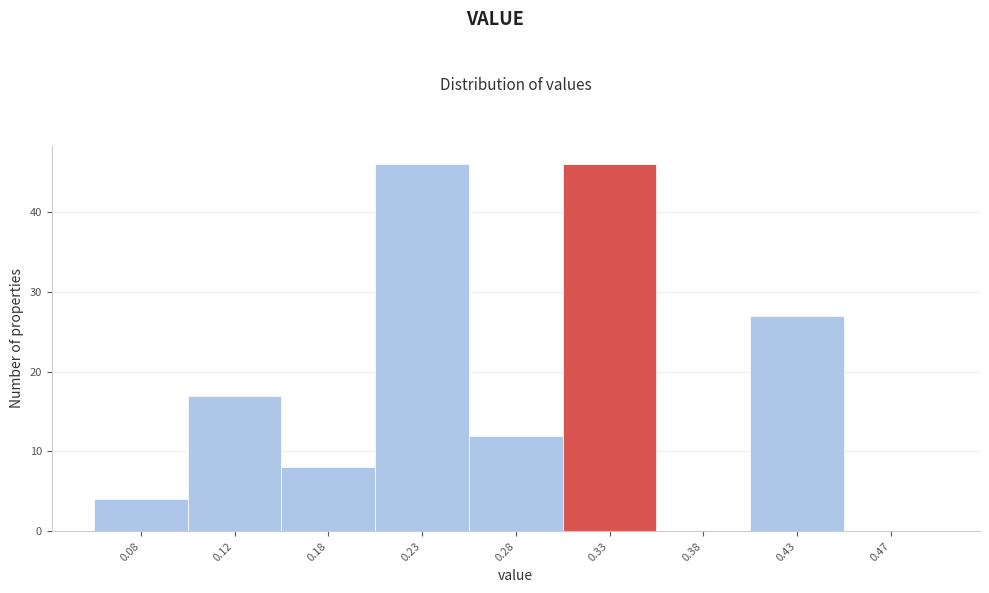

Reading left to right, what are all the values shown in this chart?

0.08=4	0.12=17	0.18=8	0.23=46	0.28=12	0.33=46	0.38=0	0.43=27	0.47=0